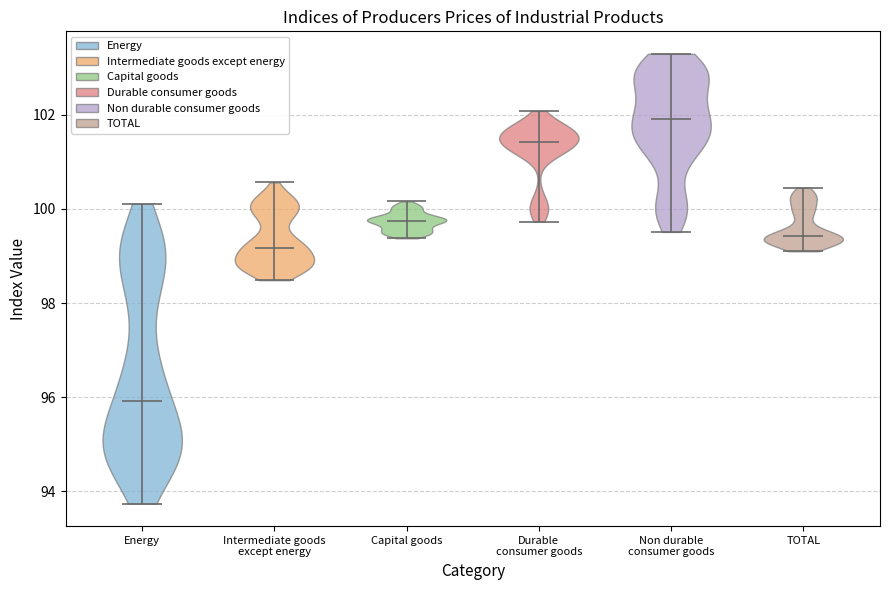

Which violin has the lowest median line?

Energy